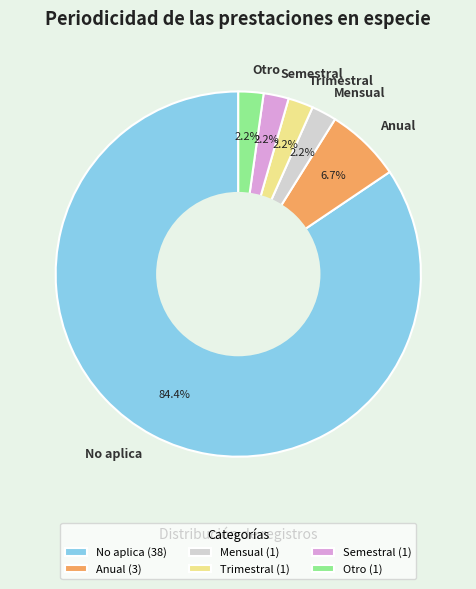

What percentage do Semestral and Anual together represent?

8.9%